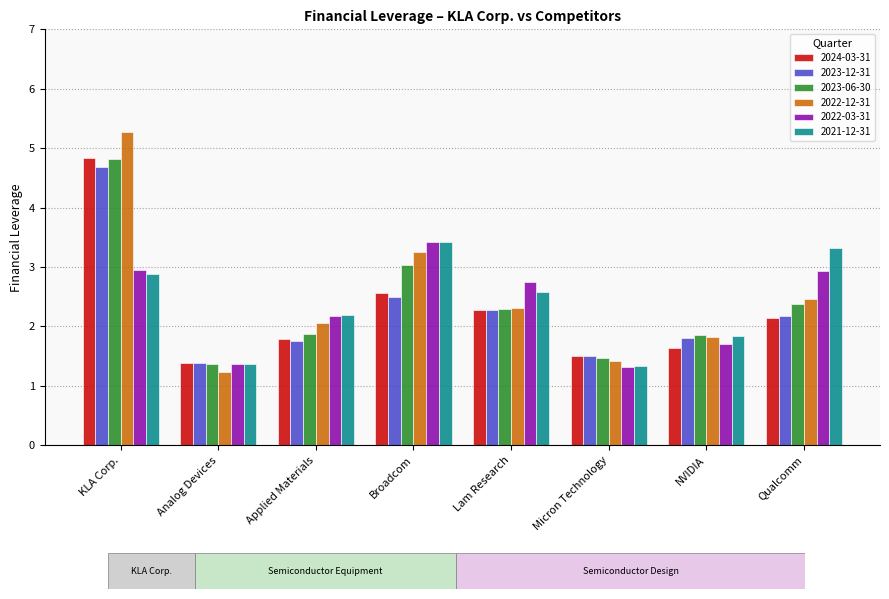

True or false: 2023-06-30 has a value of 0.8 at NVIDIA.

False